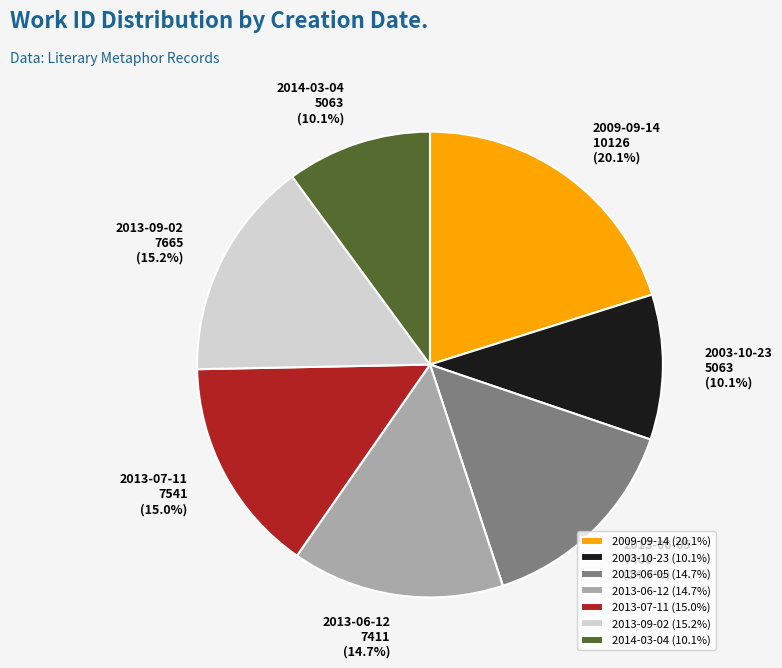

To the nearest percent, what is the combined percentage of 2013-06-12 and 2014-03-04?

25%